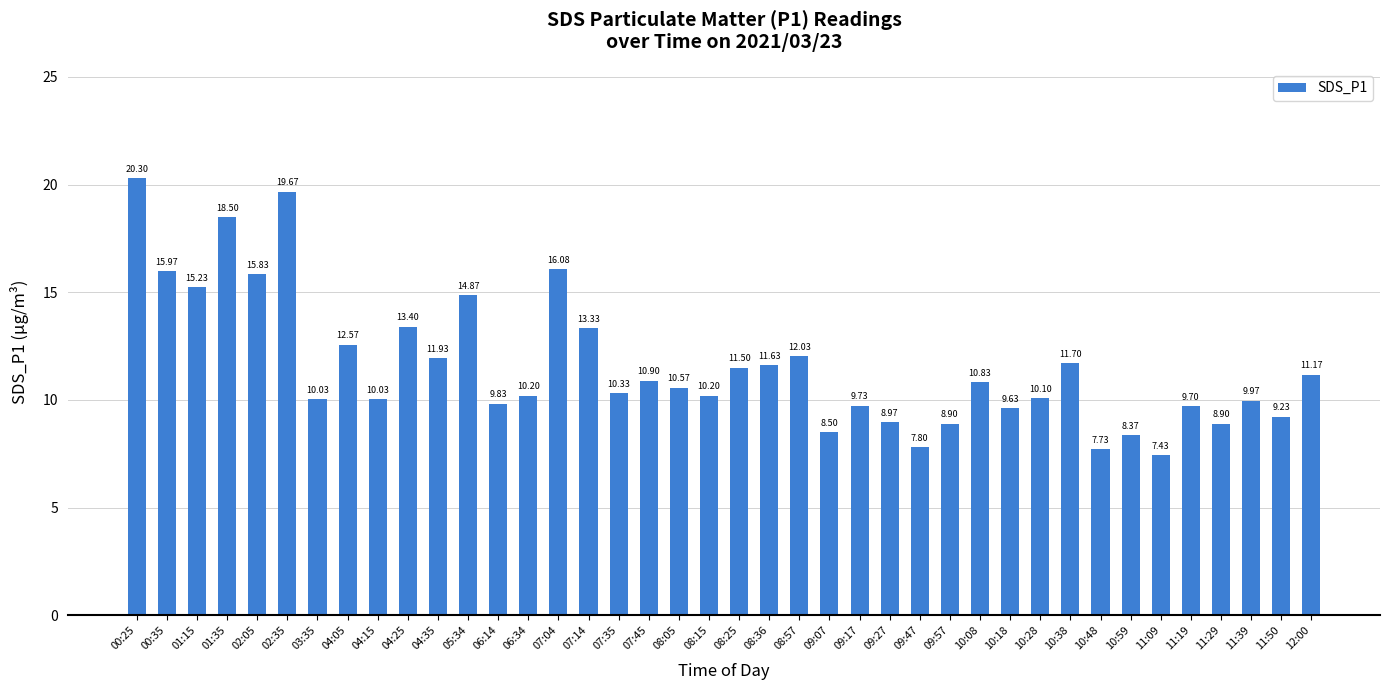

At which category does the chart reach its minimum across all series?

11:09